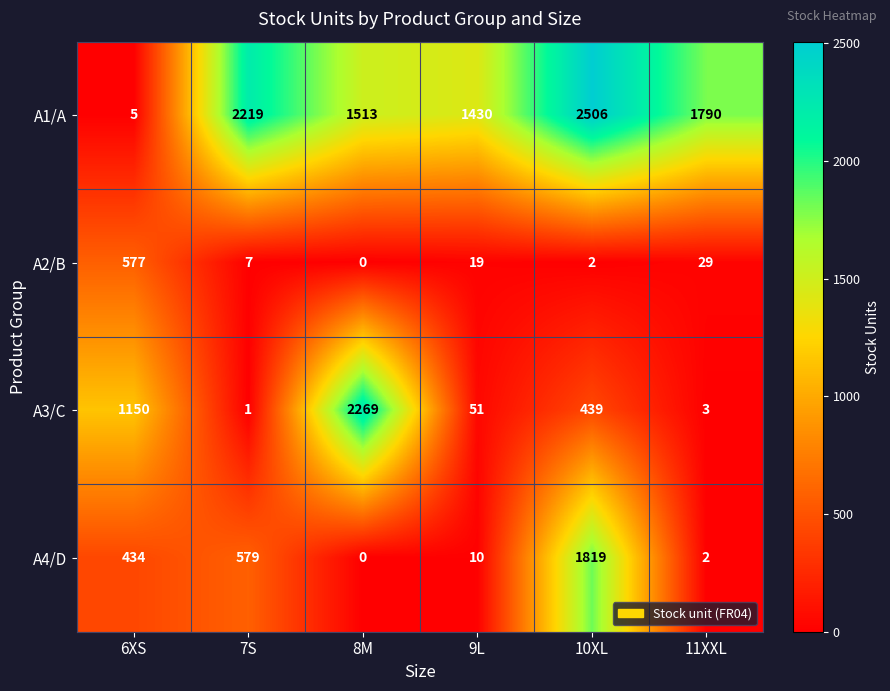

Reading left to right, extract all data points from this chart.

A1/A: 5	2219	1513	1430	2506	1790
A2/B: 577	7	0	19	2	29
A3/C: 1150	1	2269	51	439	3
A4/D: 434	579	0	10	1819	2